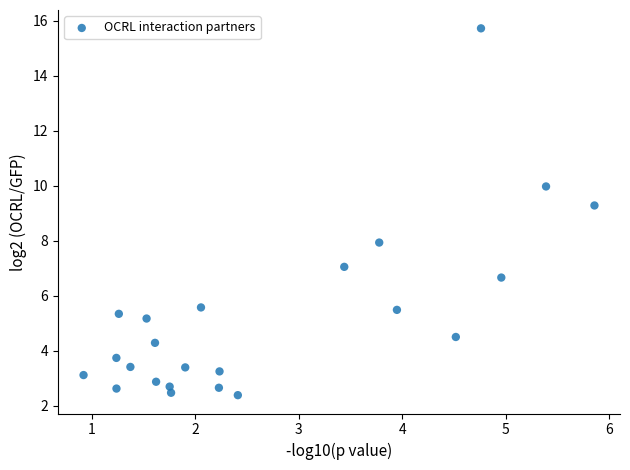

What is the range of X values (max minus min)?

4.9